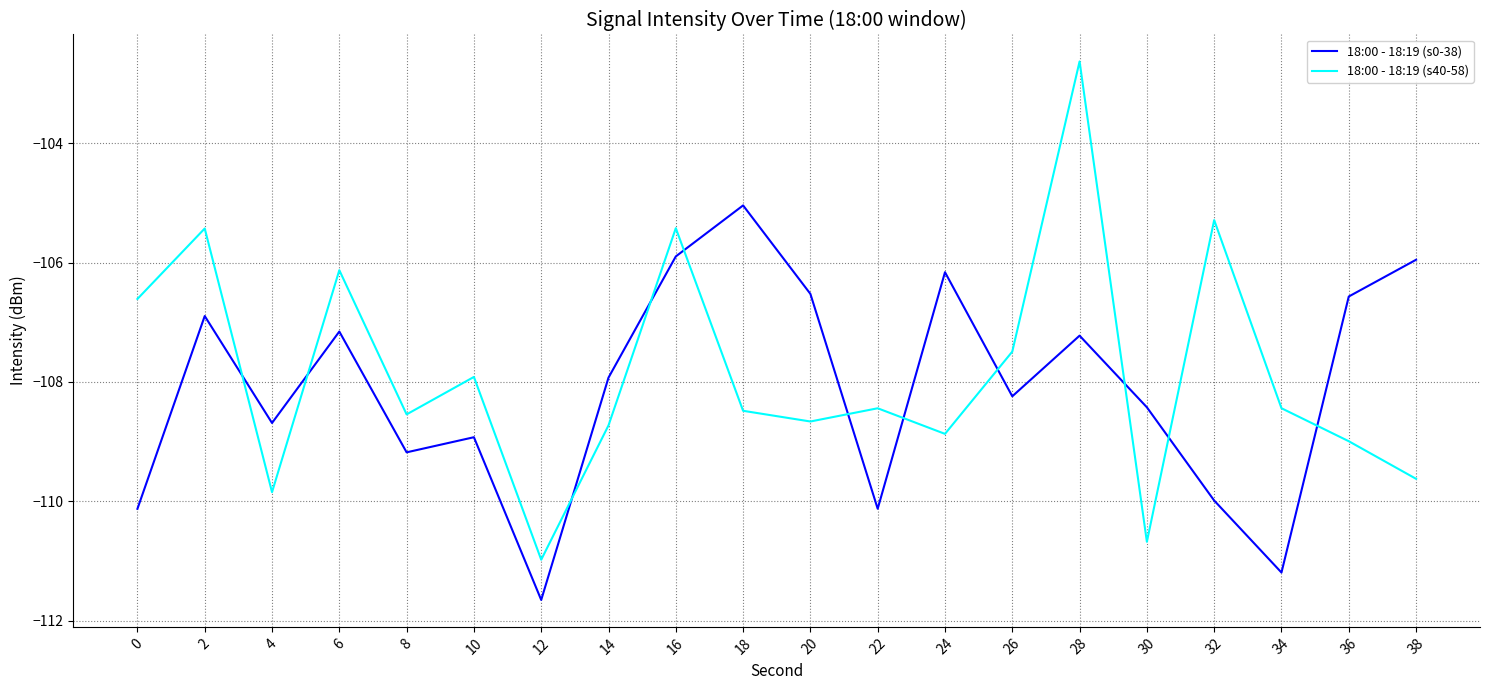

How many series are shown in this chart?

2